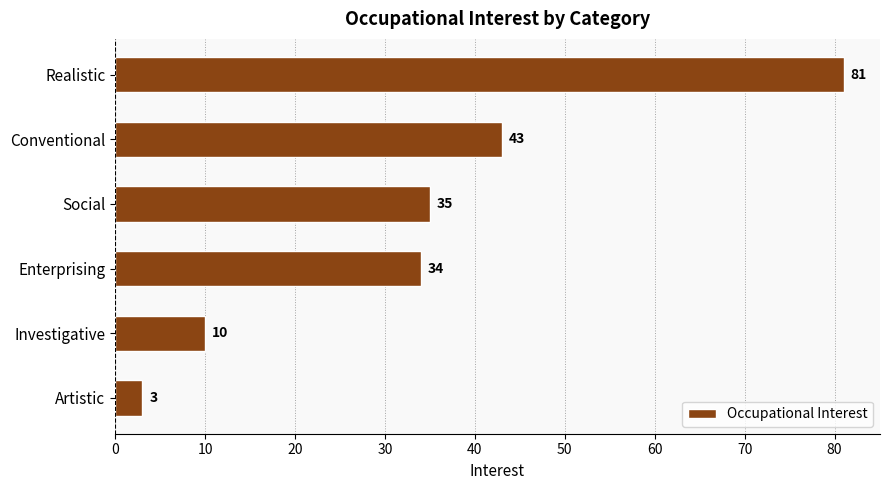

At which label is the value closest to 42?

Conventional